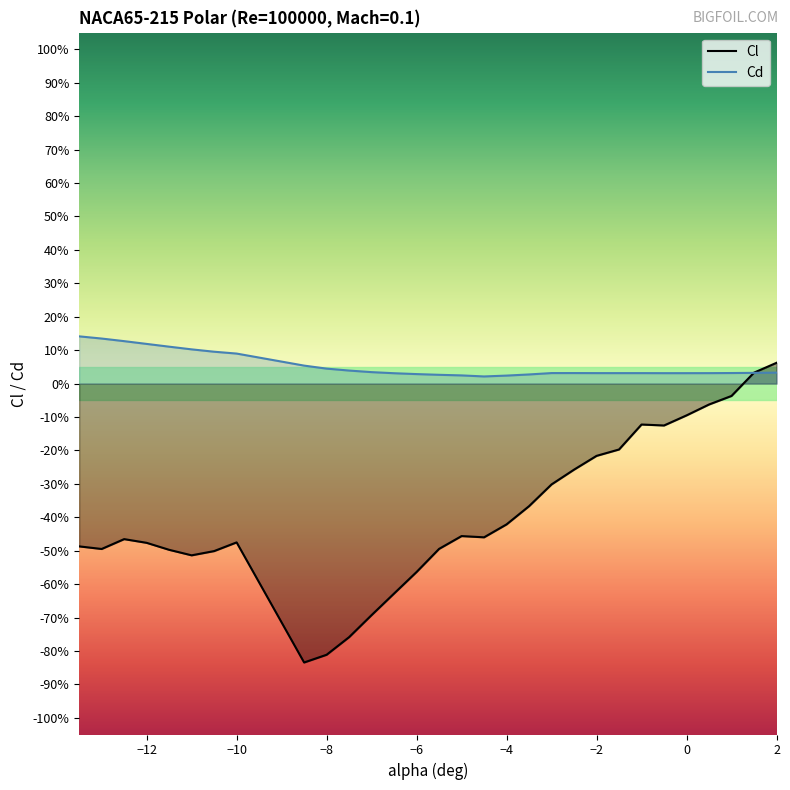

True or false: Cl and Cd cross at least once.

True